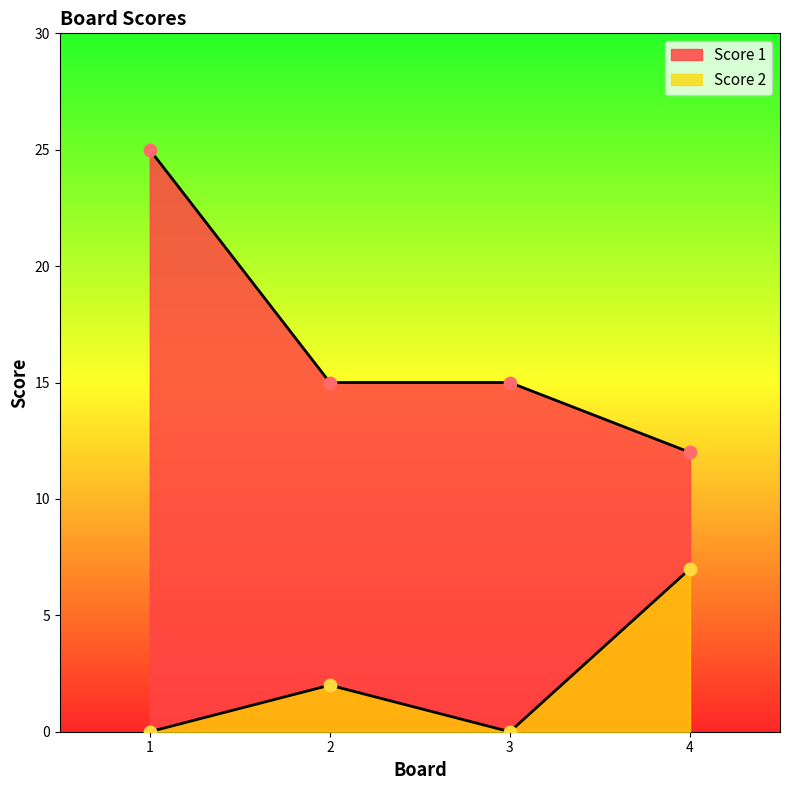

What is the total value across all series at 3?

15